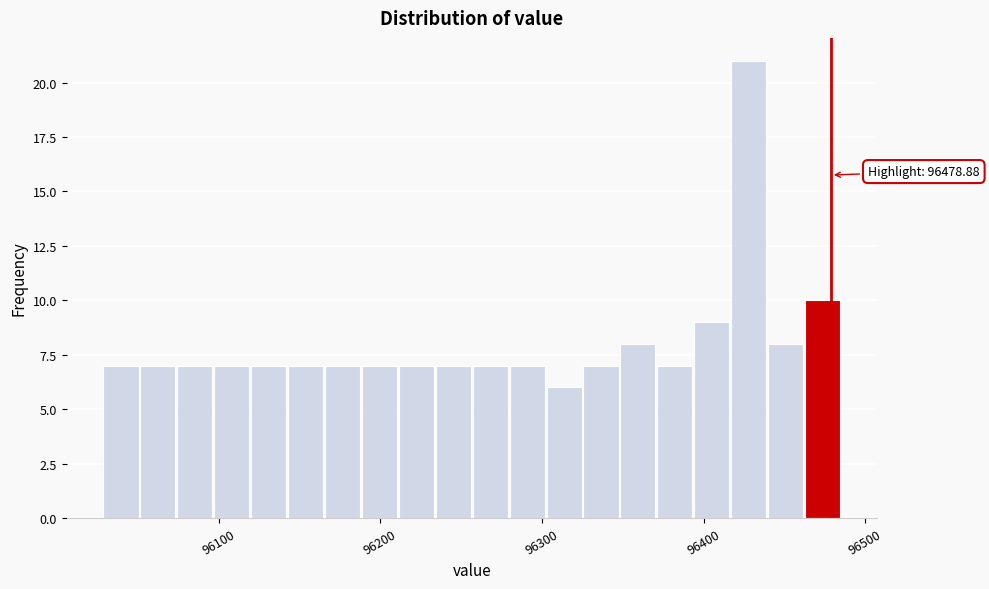

Around what value on the x-axis is the tallest bar? Give the approximate position of its centre, as read against the axis.

96430